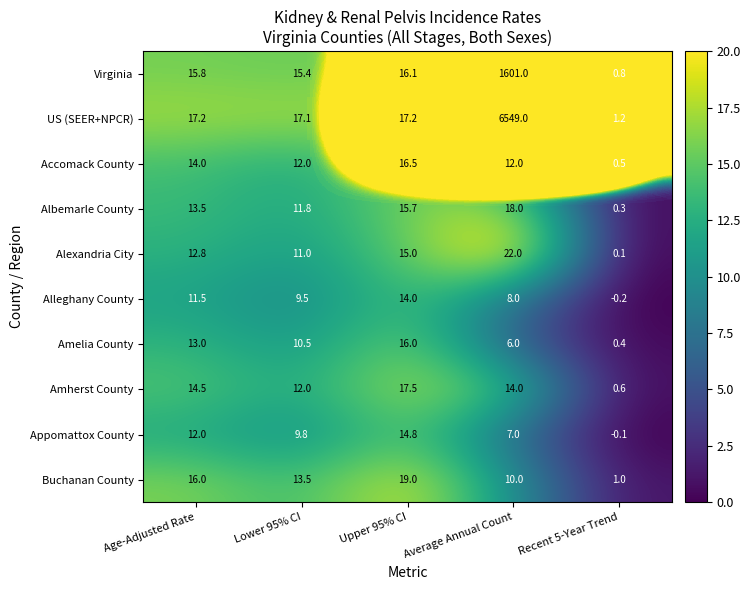

At which label is Amherst County closest to 9?

Lower 95% CI